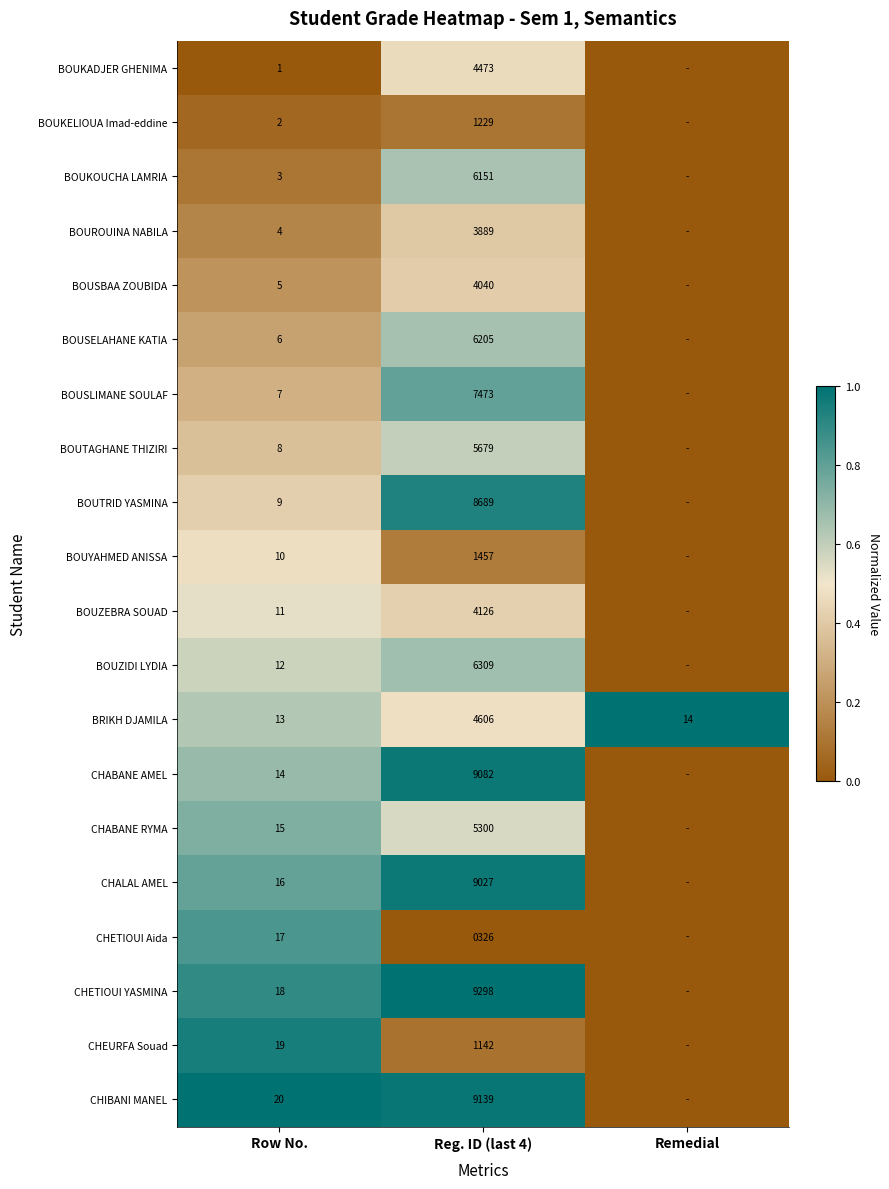

What is the spread (max minus min) of values at Row No.?

19